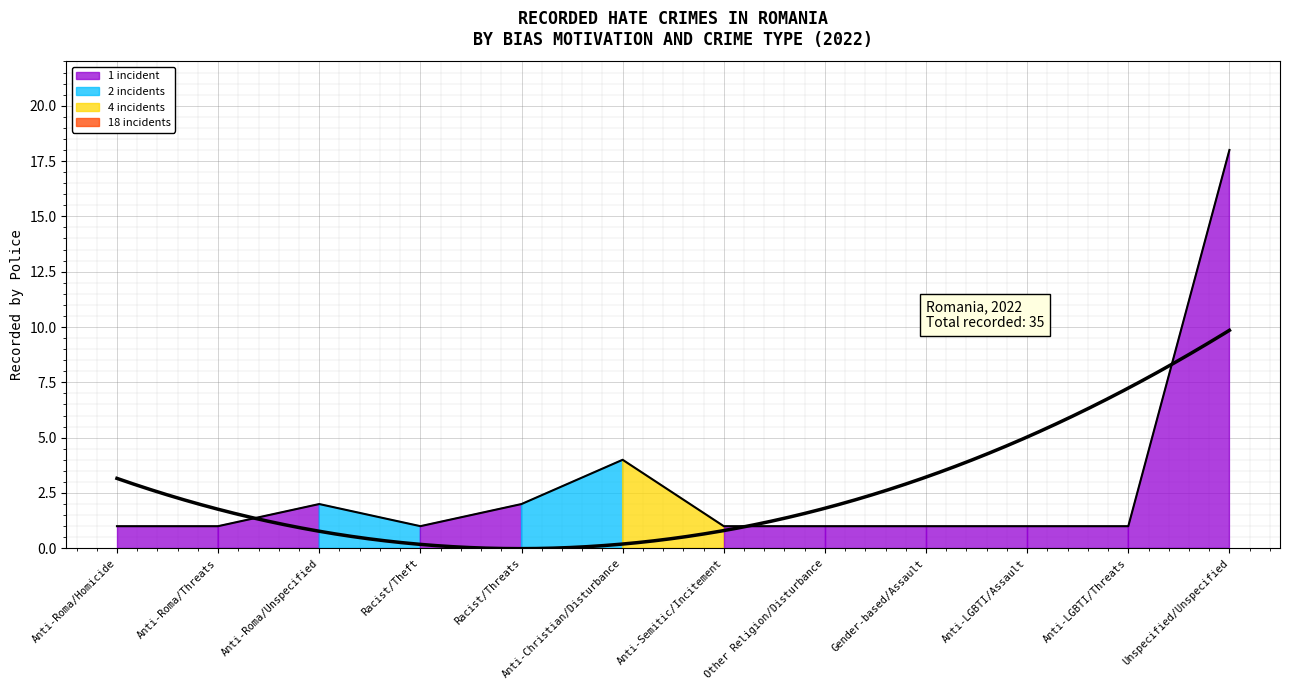

Which has a higher value, Anti-Roma/Homicide or Anti-Roma/Unspecified?

Anti-Roma/Unspecified